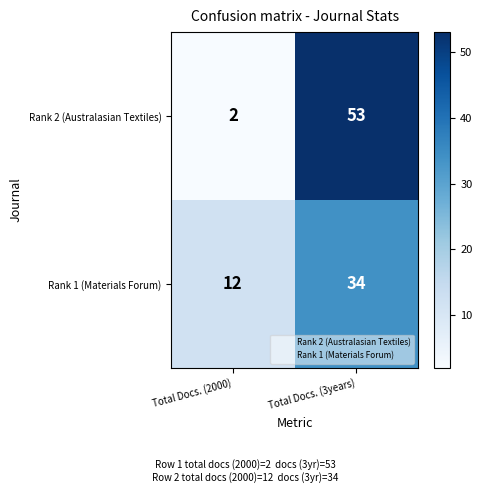

Is the value of Rank 1 (Materials Forum) at Total Docs. (3years) greater than the value of Rank 2 (Australasian Textiles) at Total Docs. (2000)?

Yes